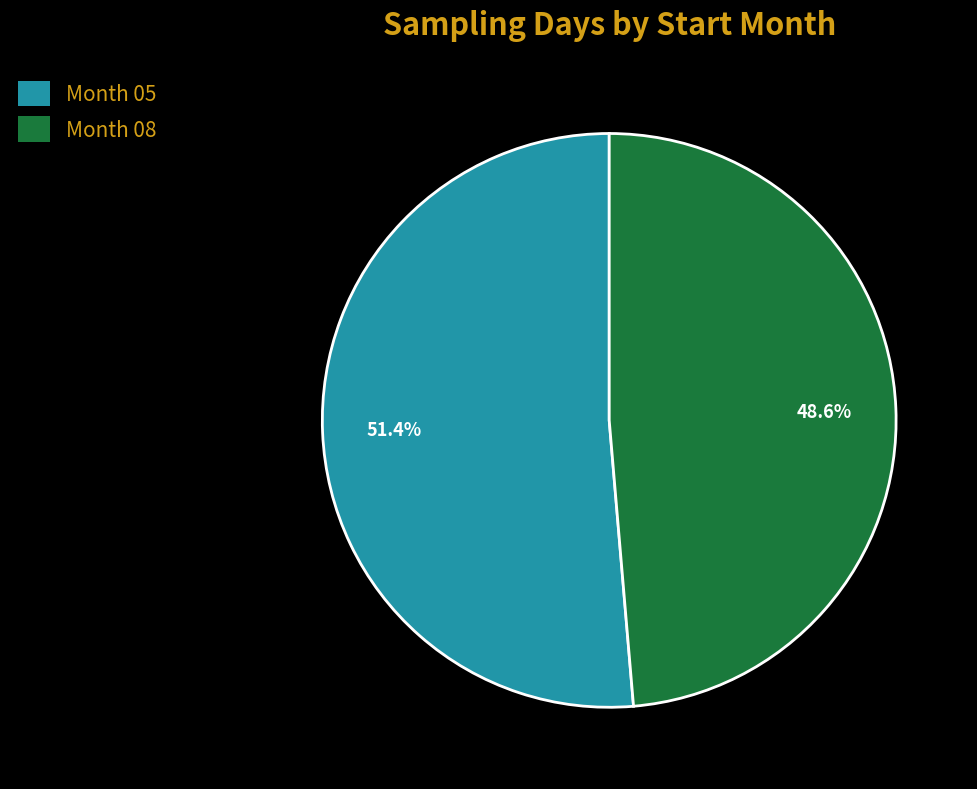

What is the smallest slice in the pie chart?

Month 08